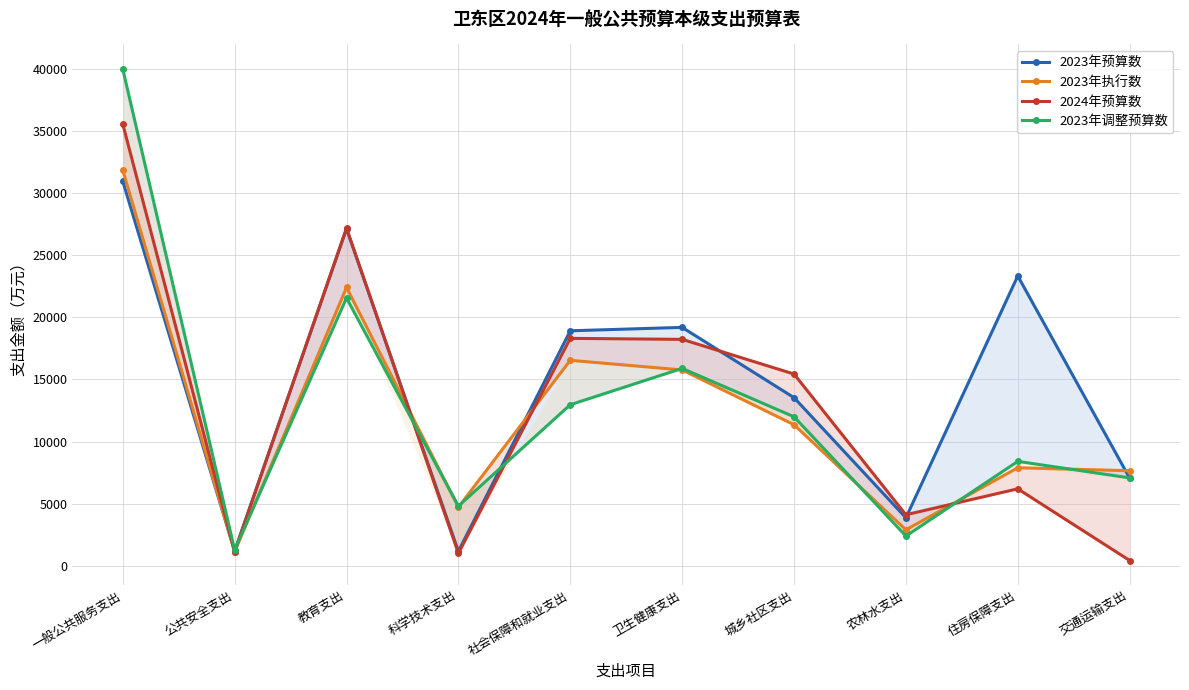

How many data points in 2023年预算数 are above 18906?

4